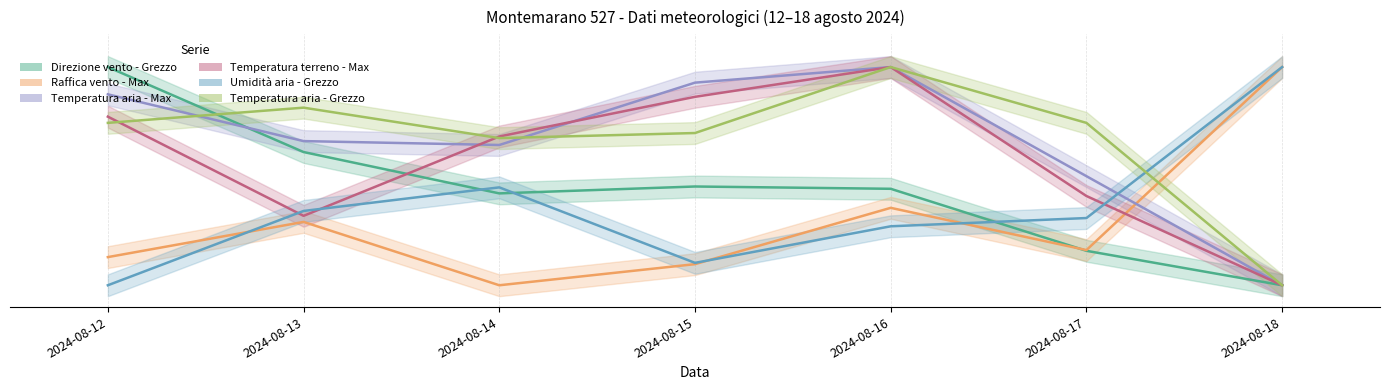

How many intersections are there between Direzione vento - Grezzo and Temperatura aria - Grezzo?

1